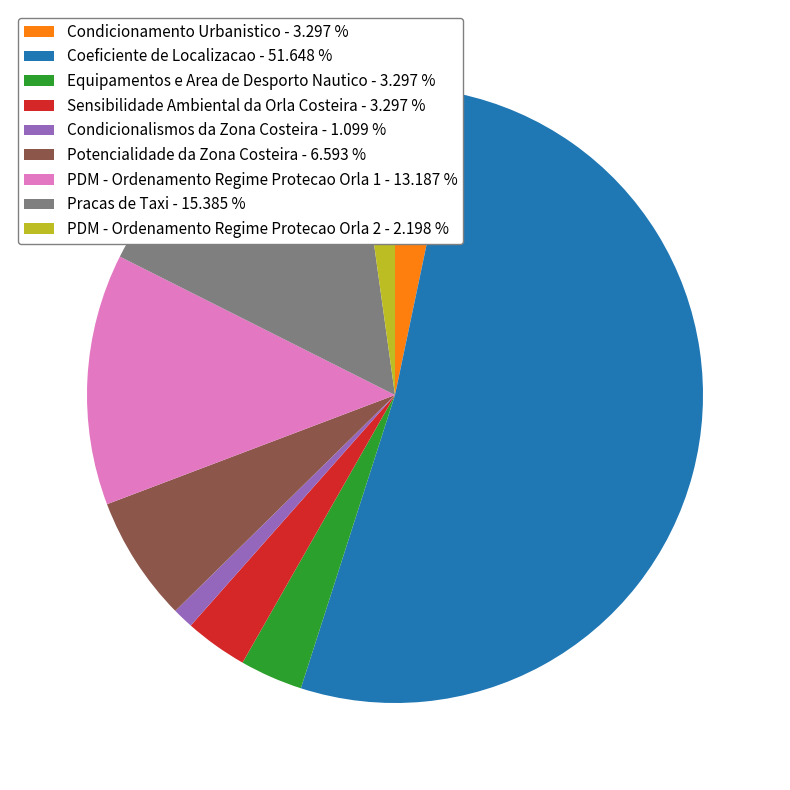

Combined, do Coeficiente de Localizacao - 51.648 % and Condicionalismos da Zona Costeira - 1.099 % account for over 50%?

Yes